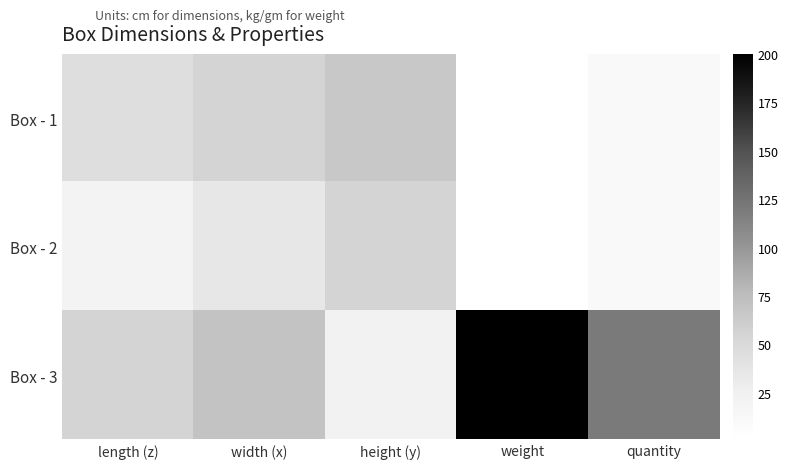

What is the spread (max minus min) of values at length (z)?

35